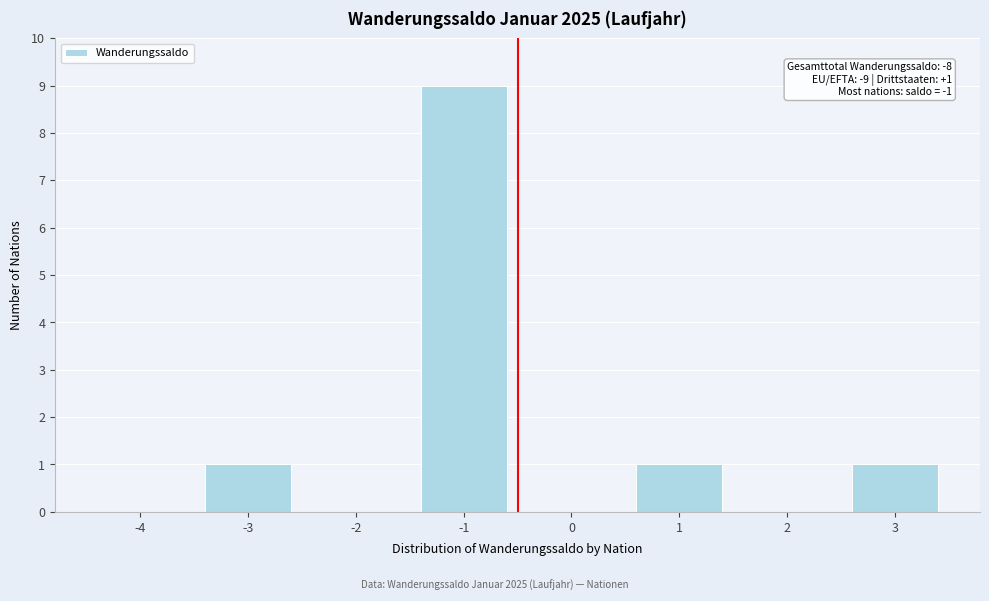

Reading right to left, transcribe all the data shown in this chart.

3=1	2=0	1=1	0=0	-1=9	-2=0	-3=1	-4=0